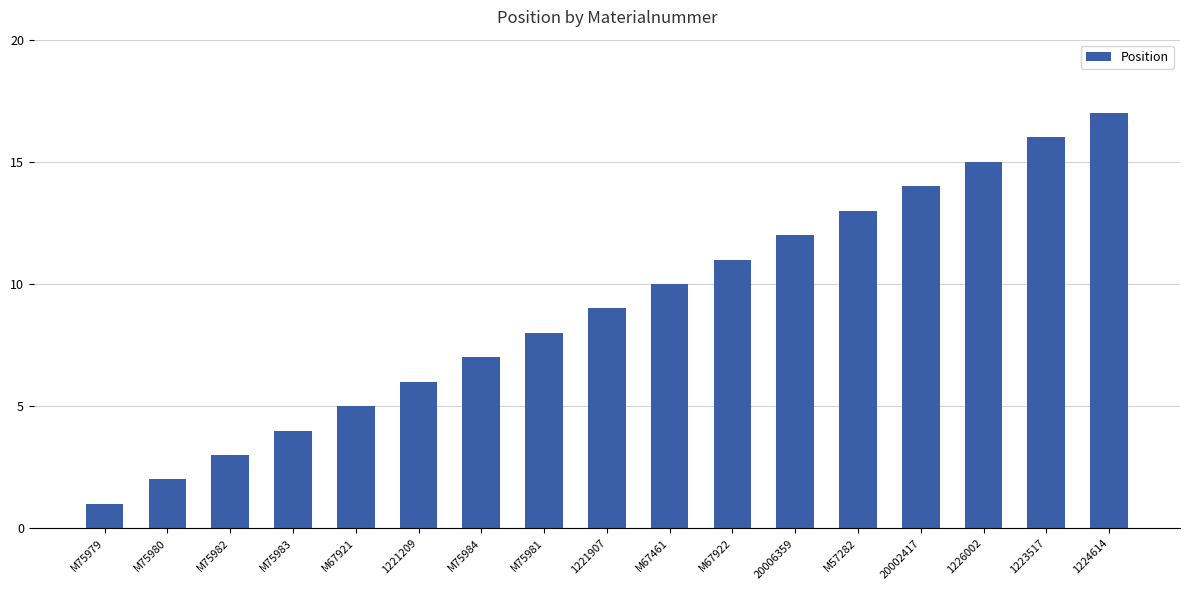

Reading right to left, extract all data points from this chart.

17	16	15	14	13	12	11	10	9	8	7	6	5	4	3	2	1